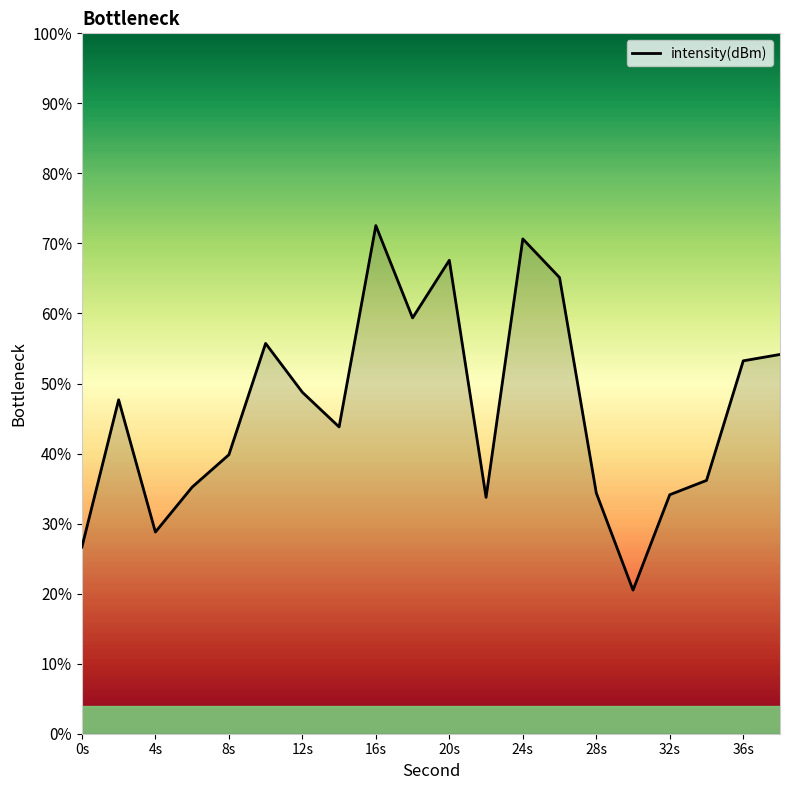

How many interior local valleys (lower than both neighbors) does the data have?

5